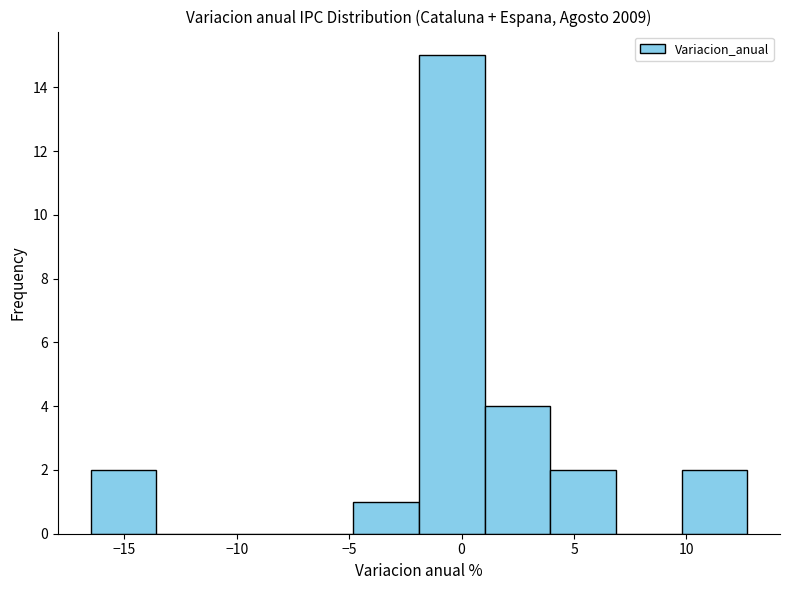

Which range on the x-axis has the tallest bar?

-2.0 to 1.0